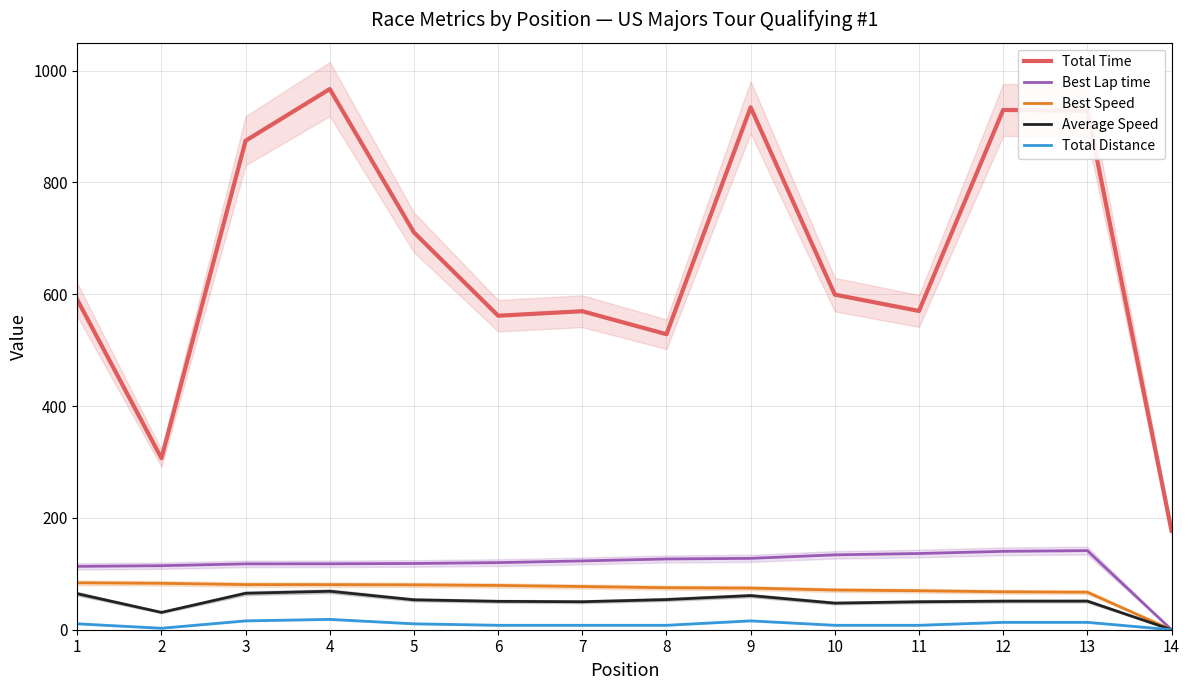

What is the average value of the Total Distance series?

10.0